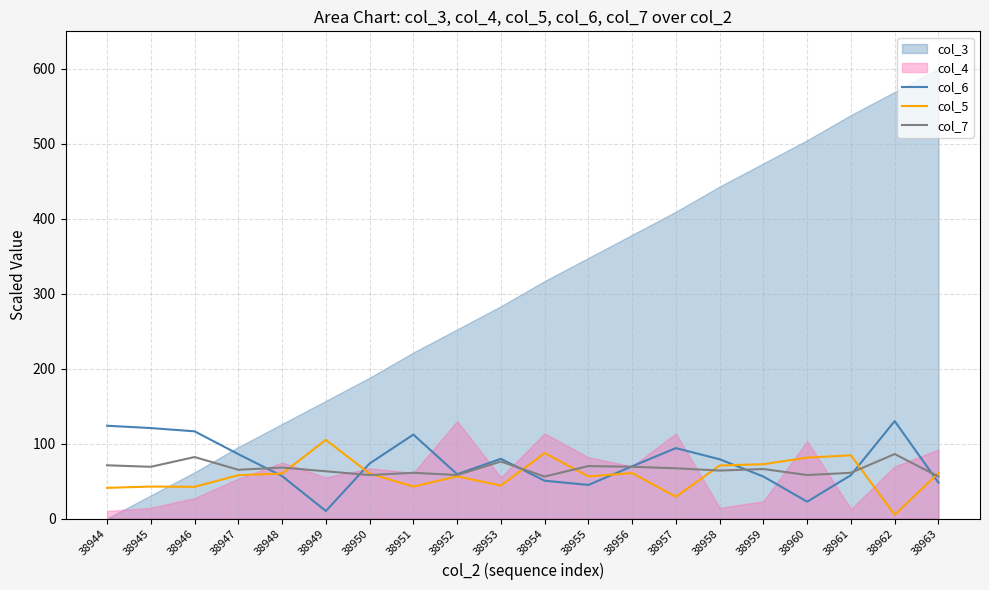

What is the highest value of the col_7 series?

86.0